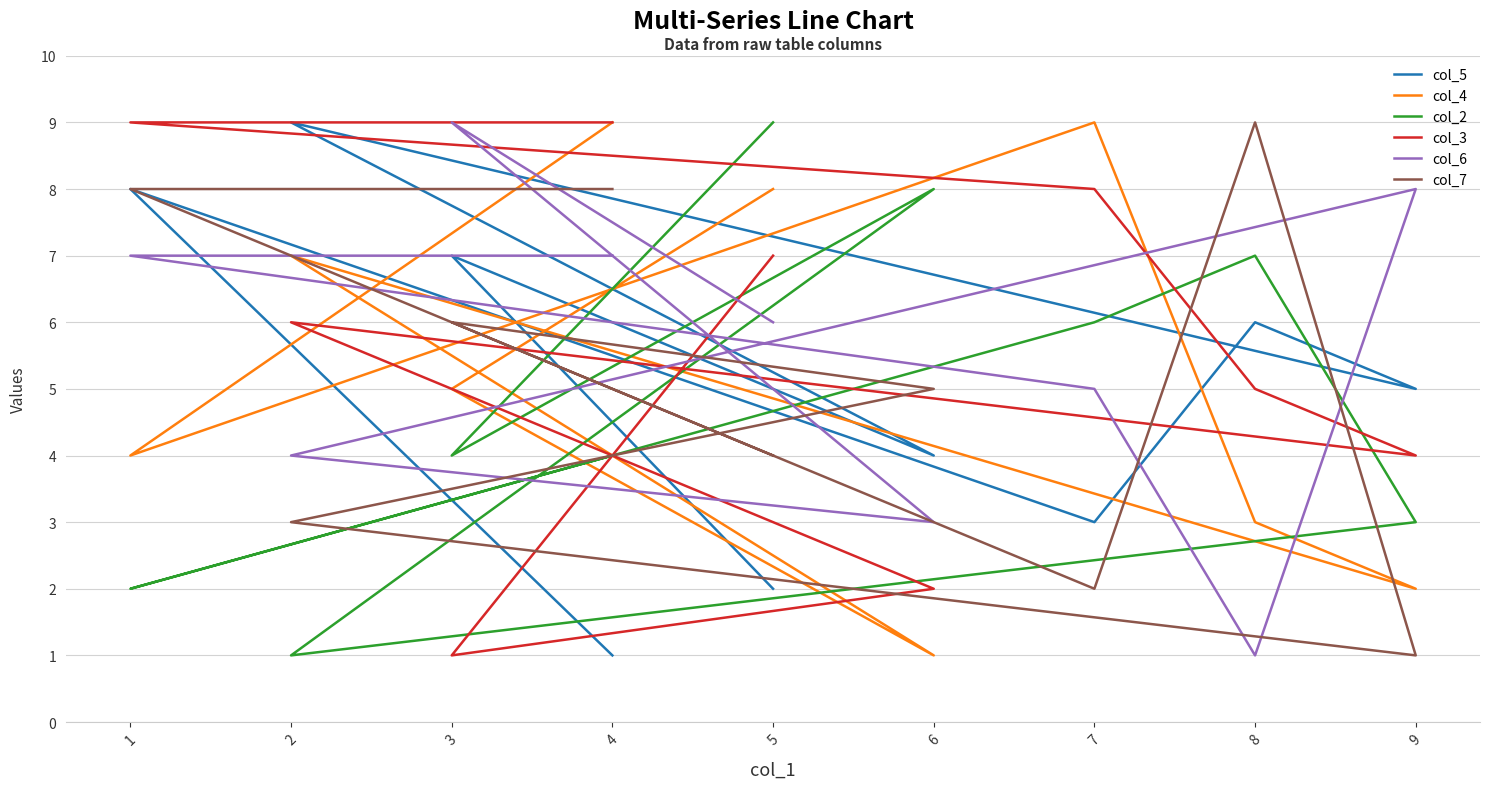

At which label does col_6 reach its peak?

3